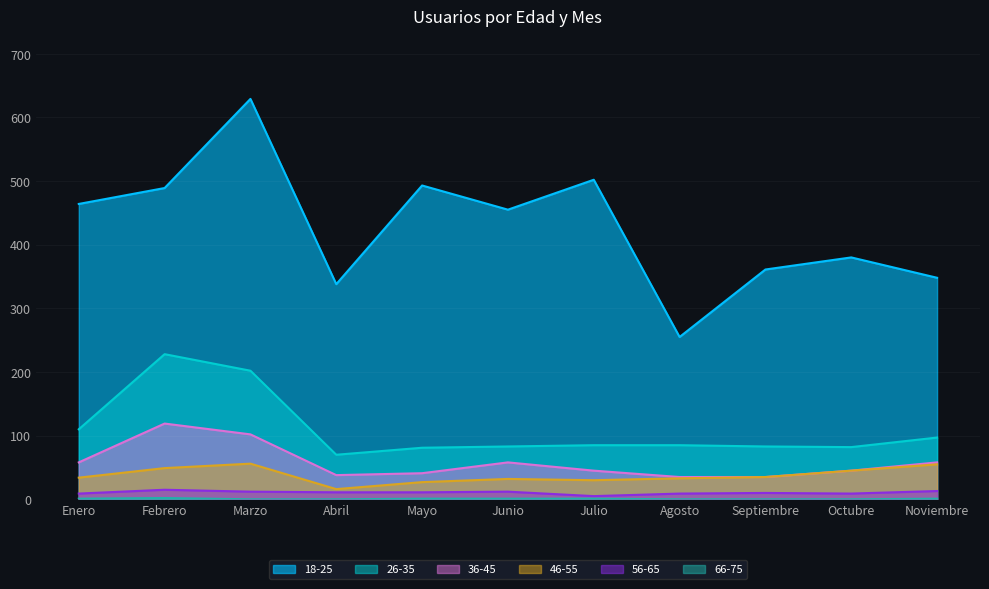

True or false: 18-25 has more than 1 points higher than both neighbors.

True